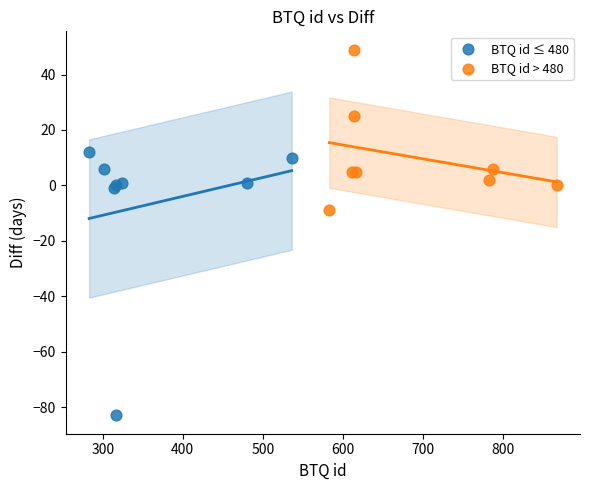

Which series reaches the minimum Y coordinate?

BTQ id ≤ 480